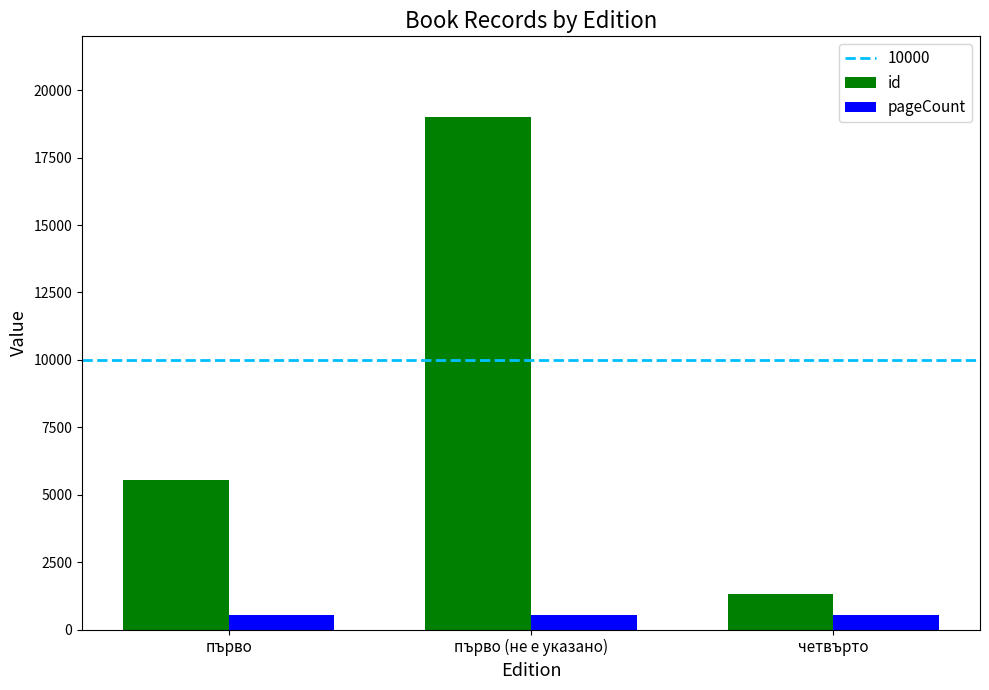

Rank the series at първо (не е указано) from highest to lowest value.

id, pageCount